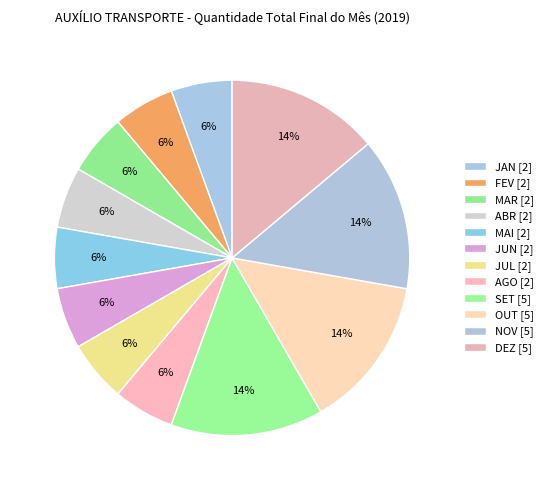

How many segments does this pie chart have?

12